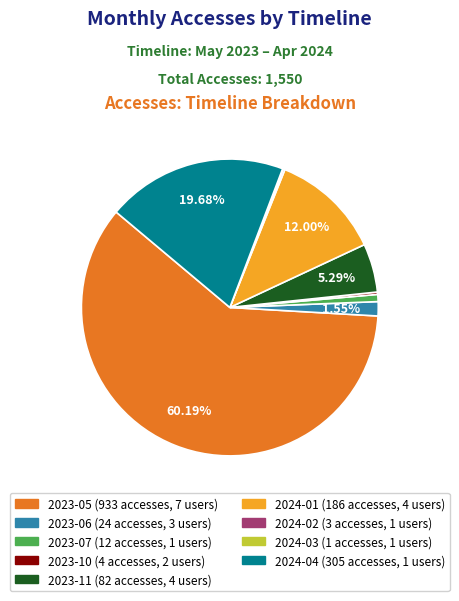

Is there a majority slice in this chart?

Yes